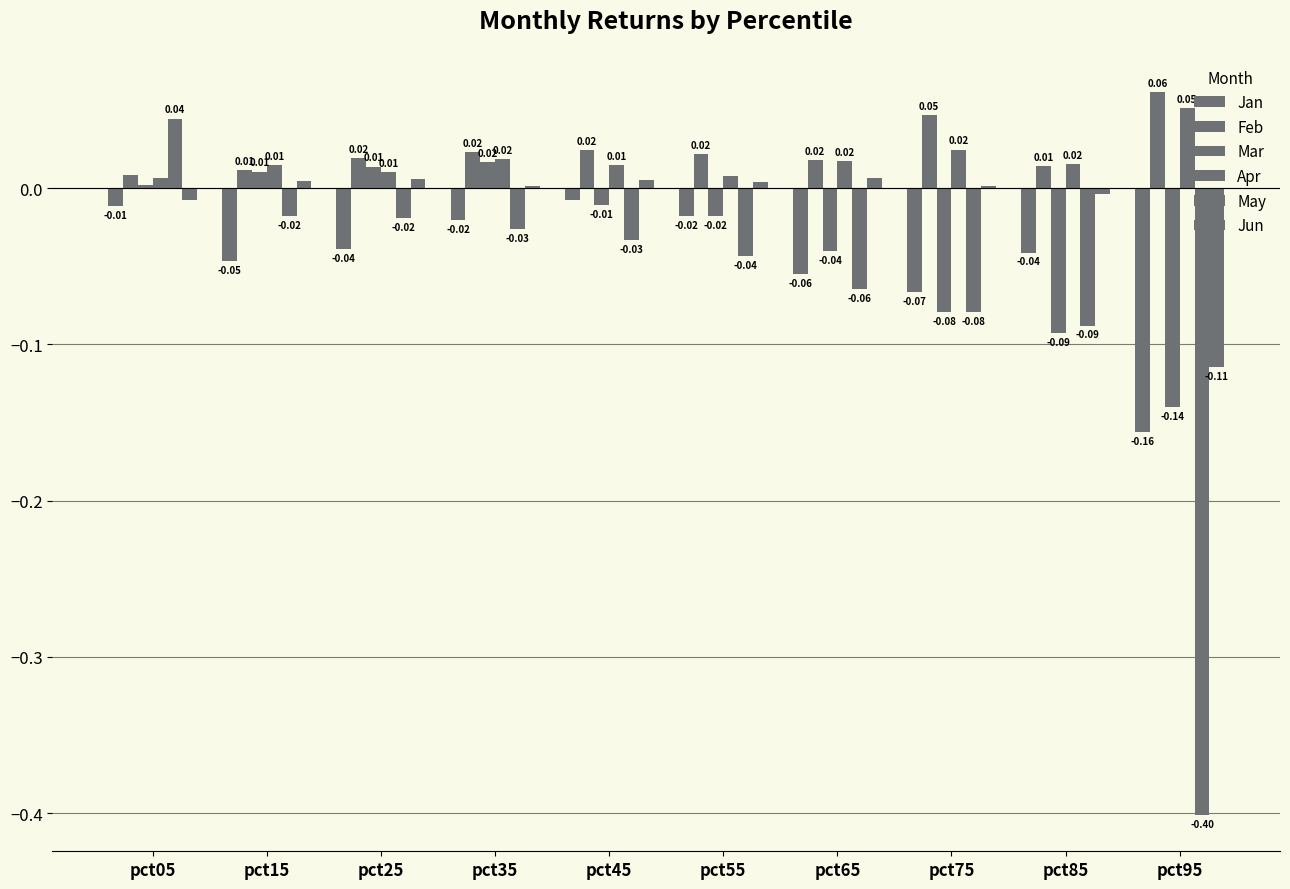

Does the chart contain stacked bars?

No